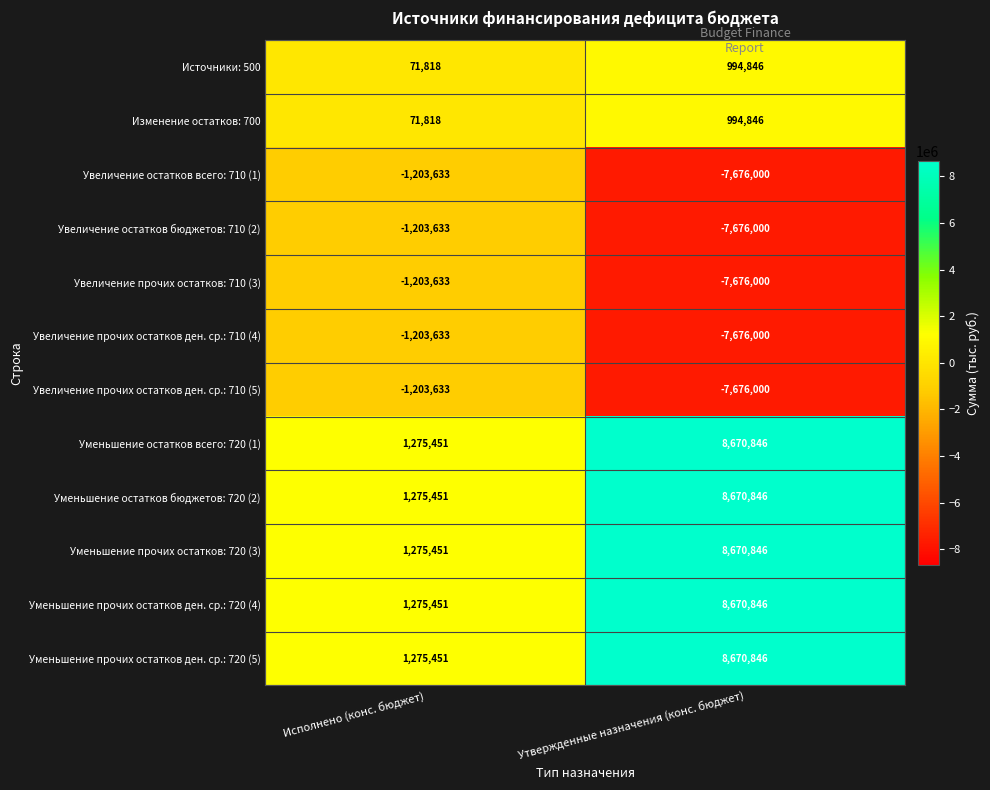

What is the average value of the Увеличение прочих остатков: 710 (3) series?

-4439816